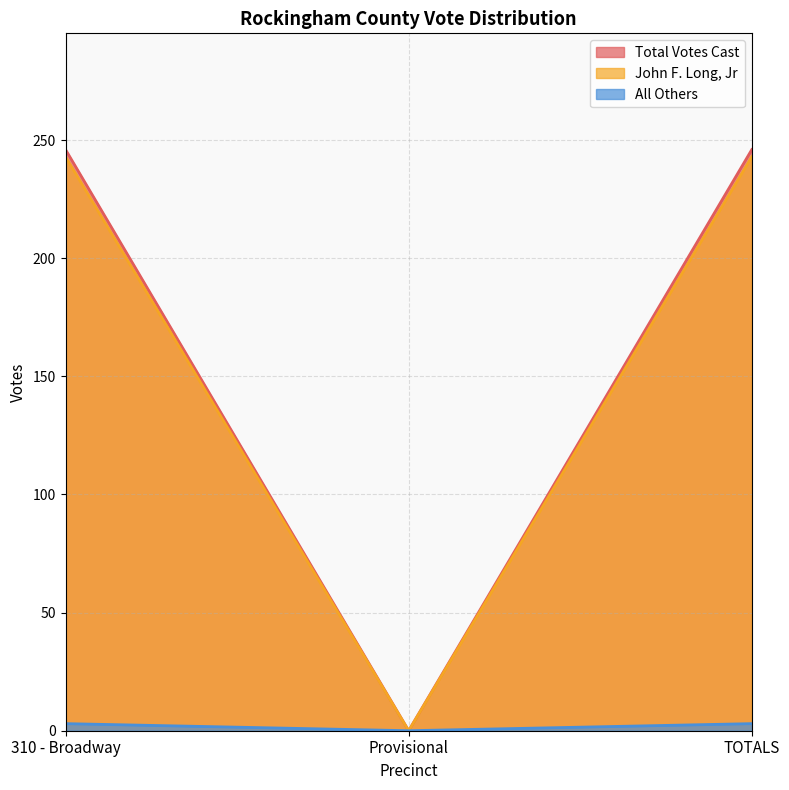

What is the total value across all series at TOTALS?

492